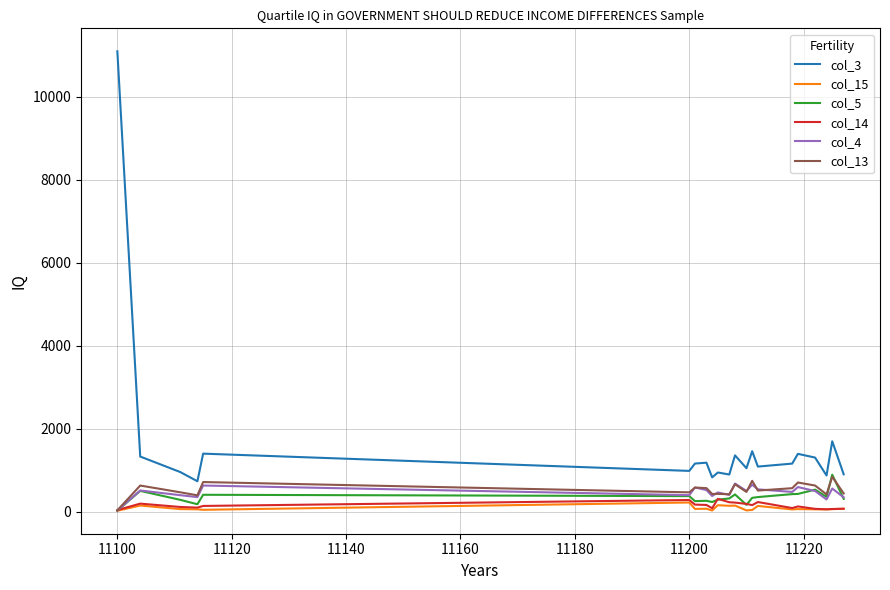

How many lines are shown in the chart?

6